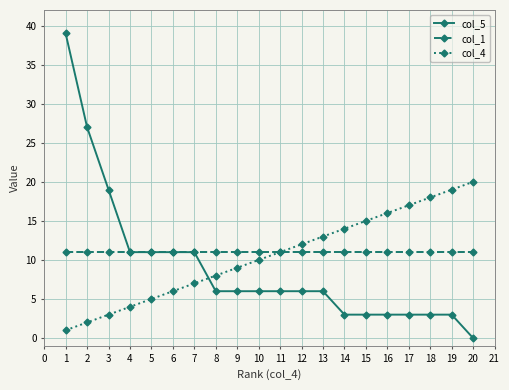

Where is col_5 nearest to the value 19?

3